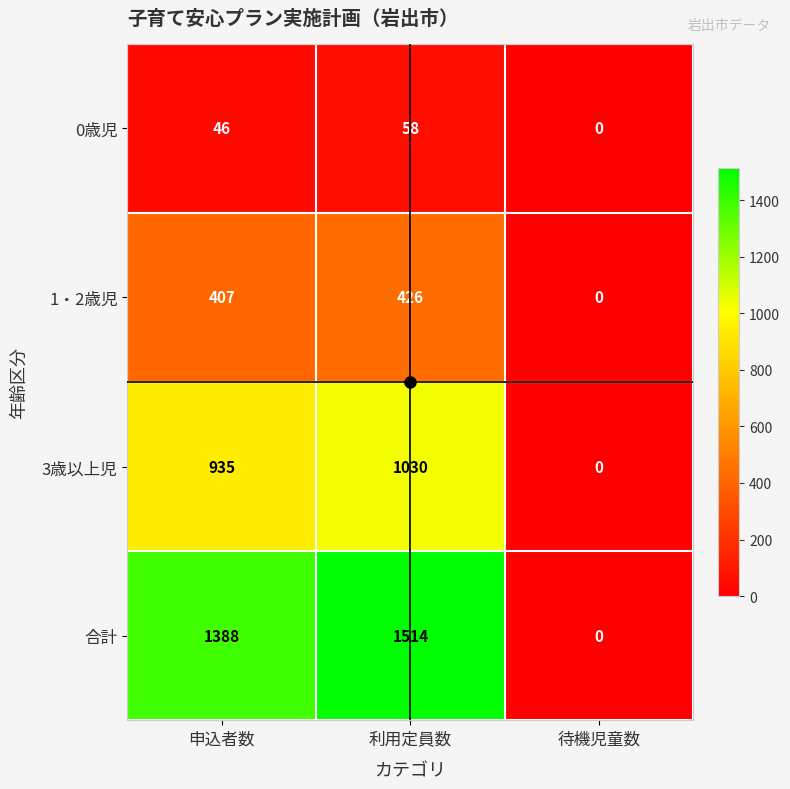

What is the spread (max minus min) of values at 申込者数?

1342